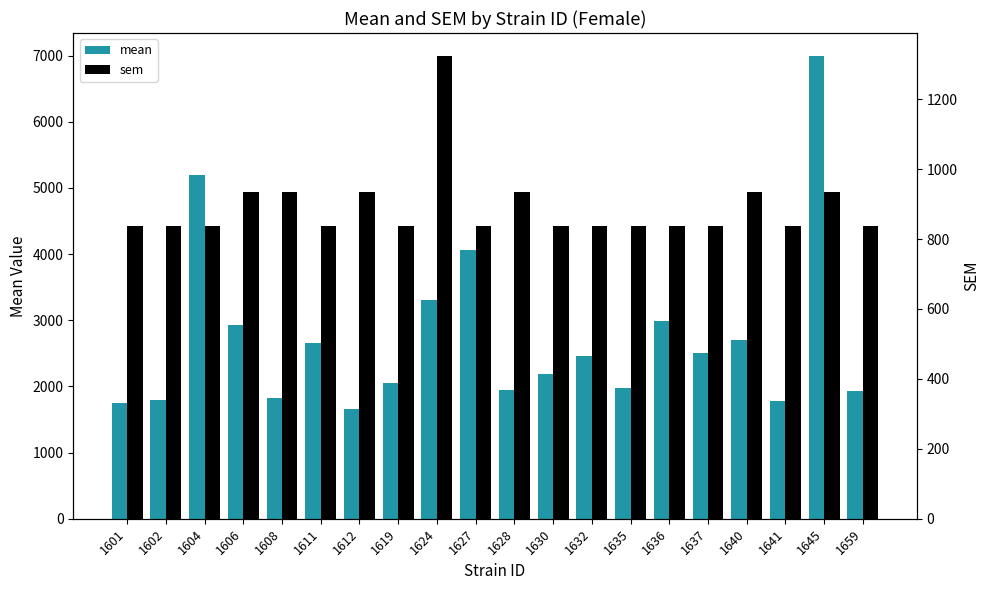

At which label is mean closest to 4326?

1627